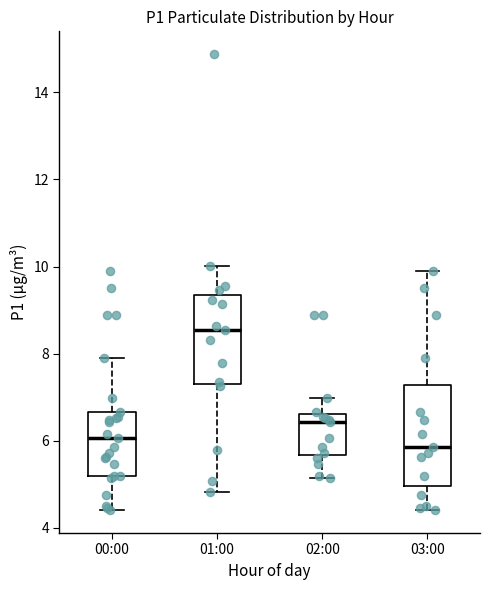

Comparing the boxes themselves (not the whiskers), which one is the tallest?

03:00